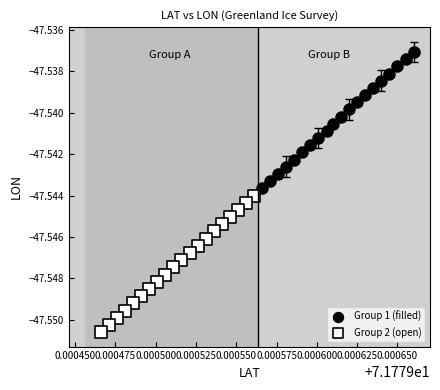

Which series has the widest spread of Y values?

Group 2 (open)